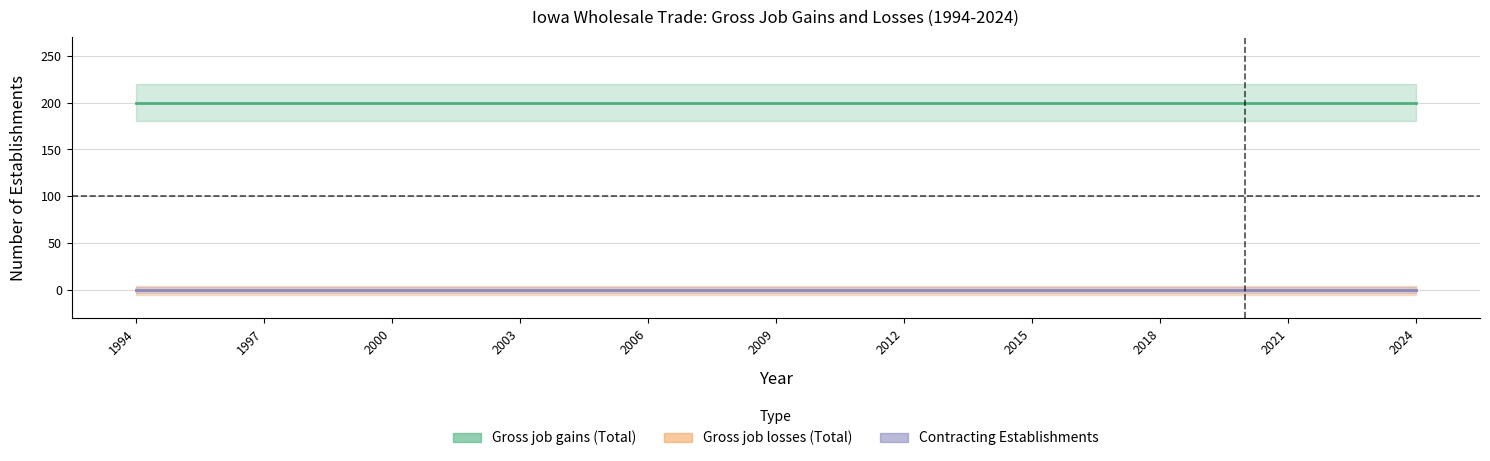

What is the difference between the highest and lowest values at 2006?

200